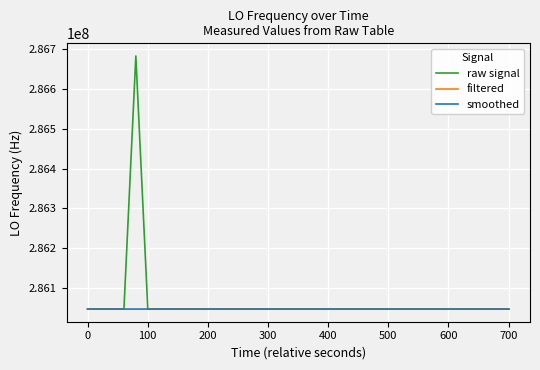

How many lines are shown in the chart?

3